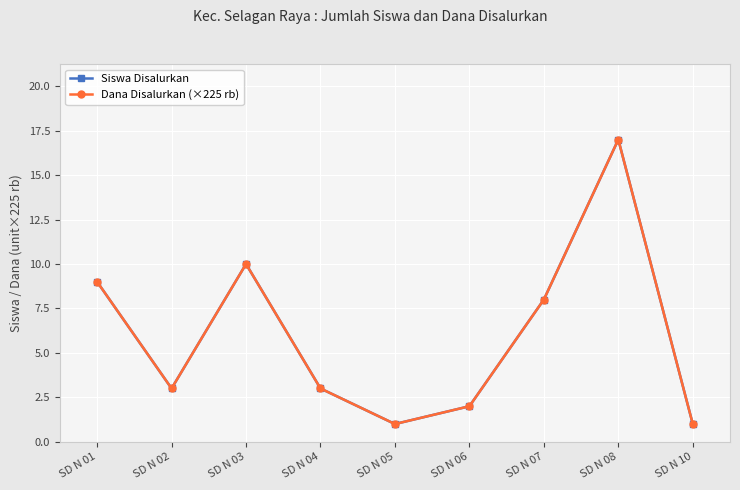

The Siswa Disalurkan series shows 5 at SD N 03. True or false?

False